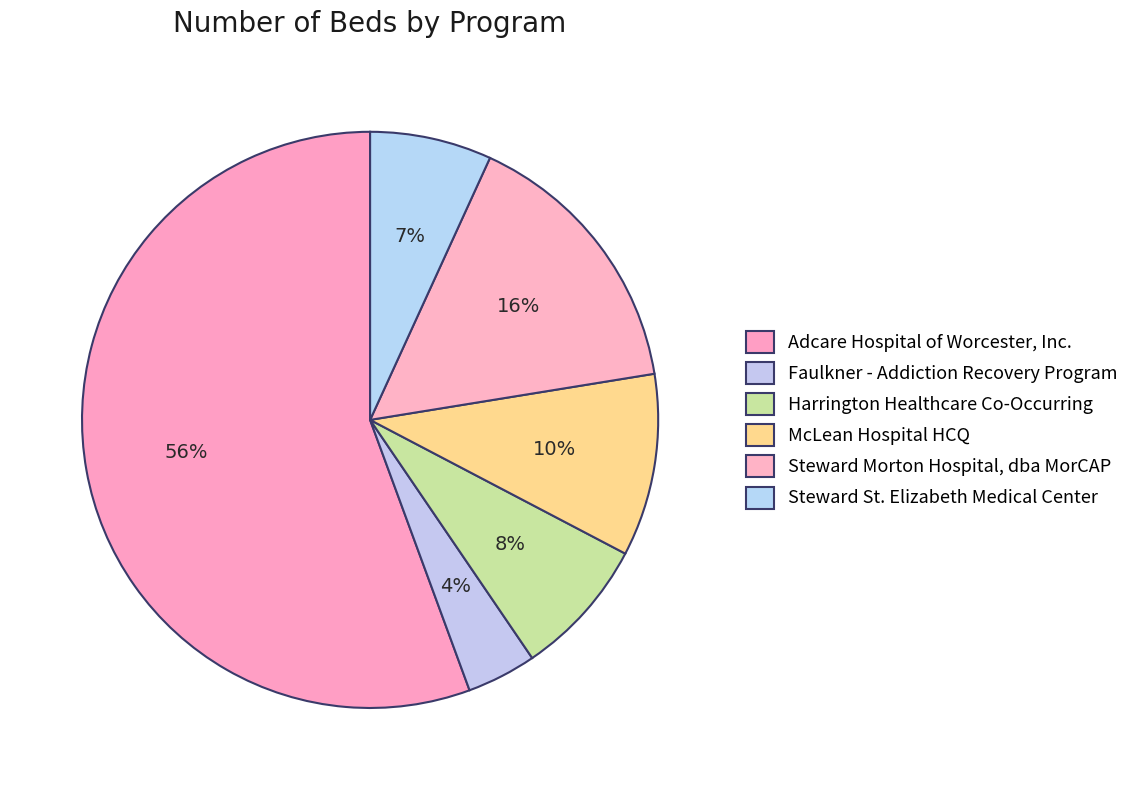

Does Steward Morton Hospital, dba MorCAP represent more than half of the total?

No